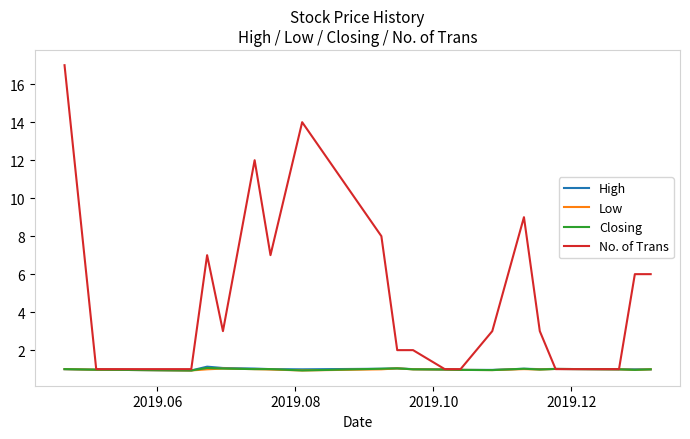

What is the lowest value of the No. of Trans series?

1.0